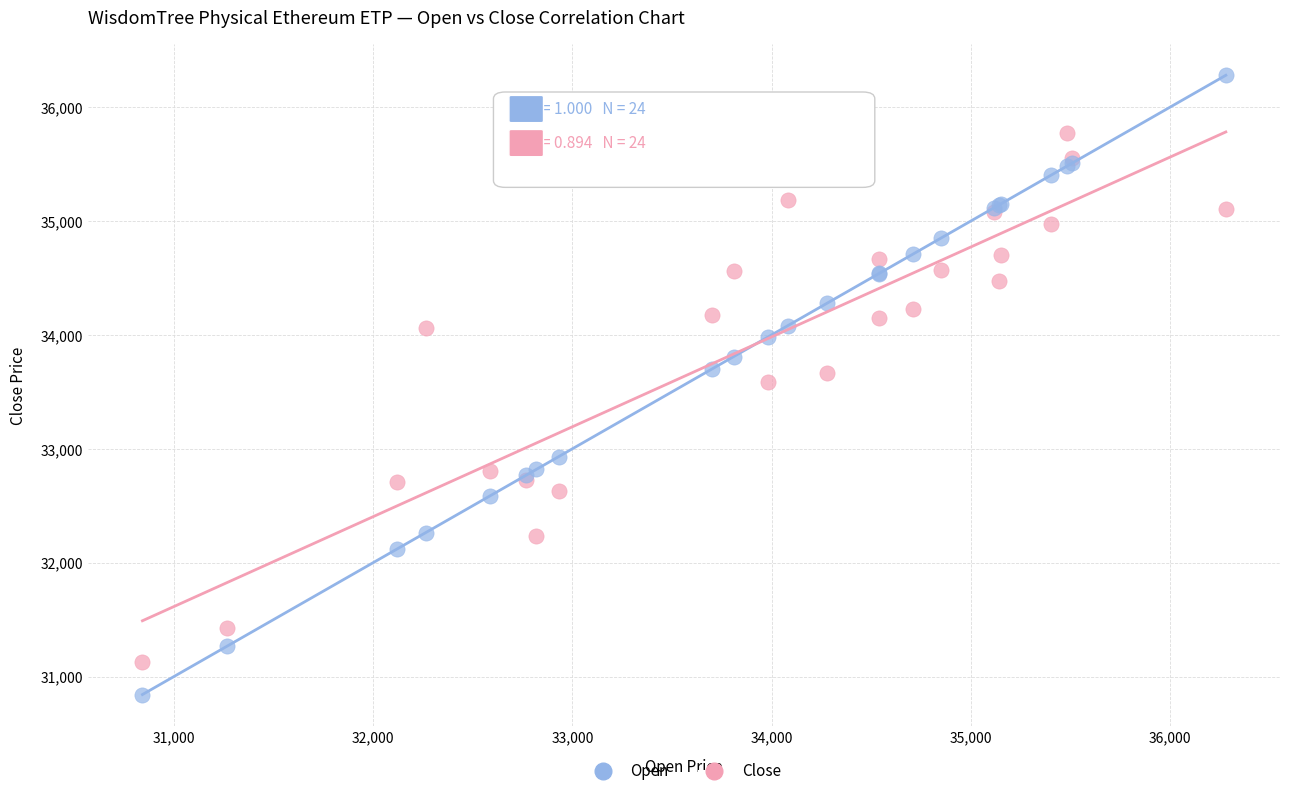

What is the X range (max minus min) for the scatter plot?

5438